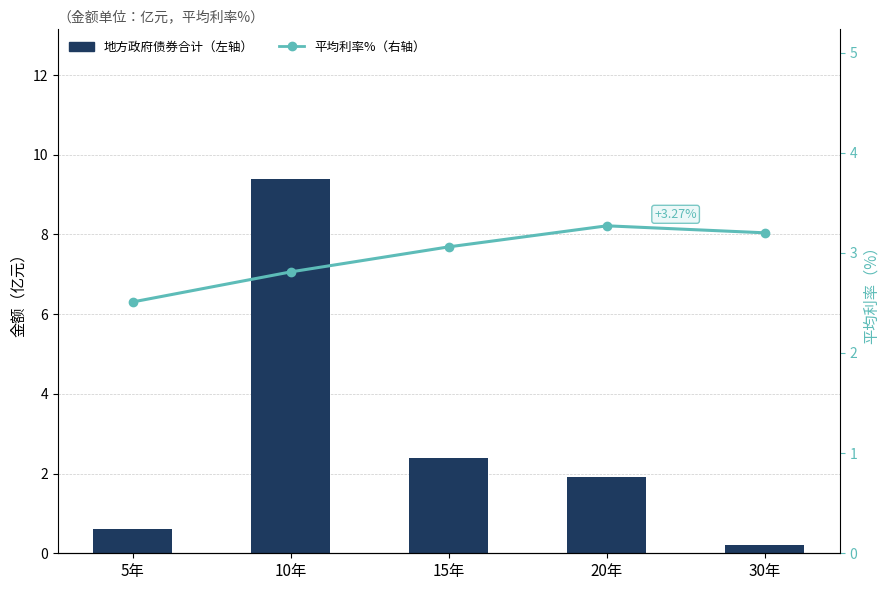

Which series has the largest range (max minus min)?

地方政府债券合计（左轴）